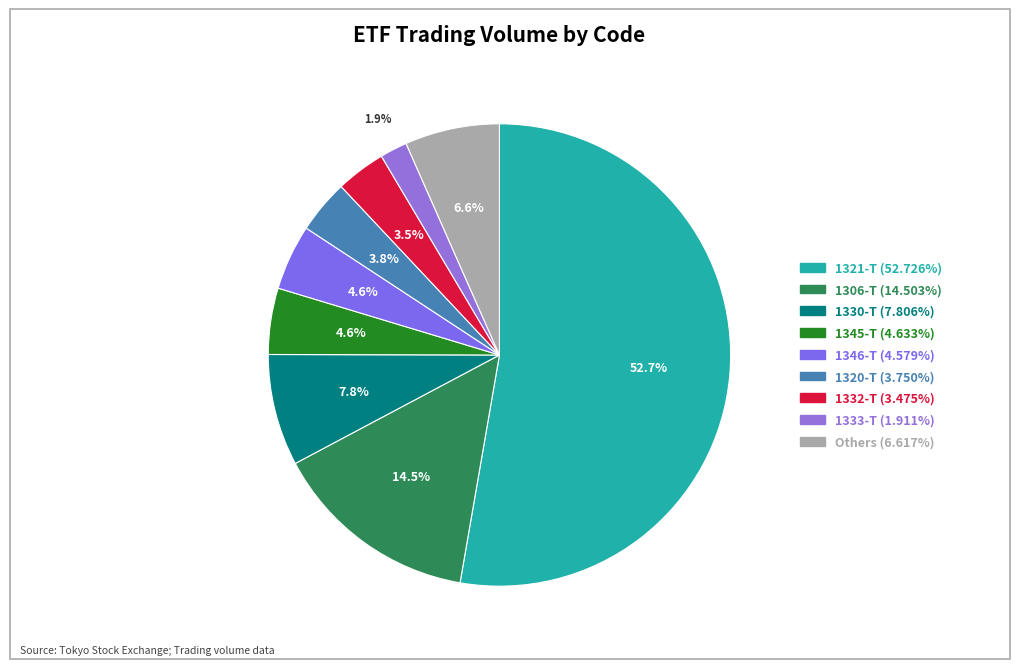

Is there a majority slice in this chart?

Yes